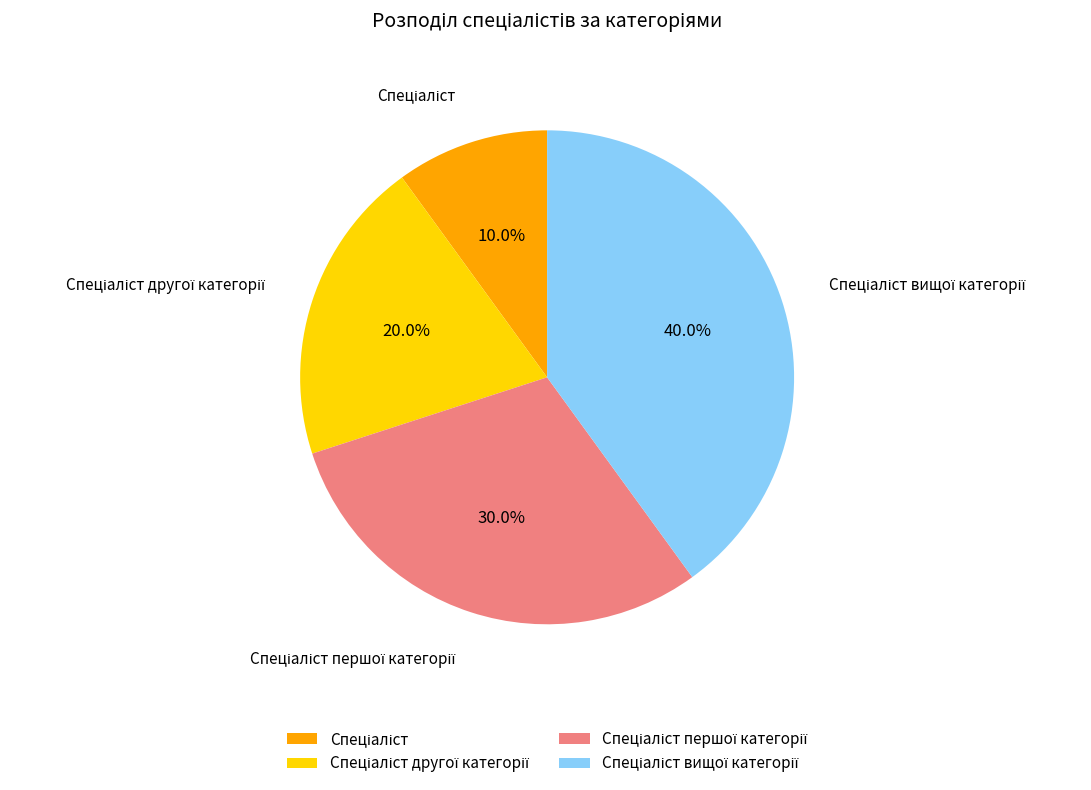

To the nearest percent, what is the average slice percentage?

25%